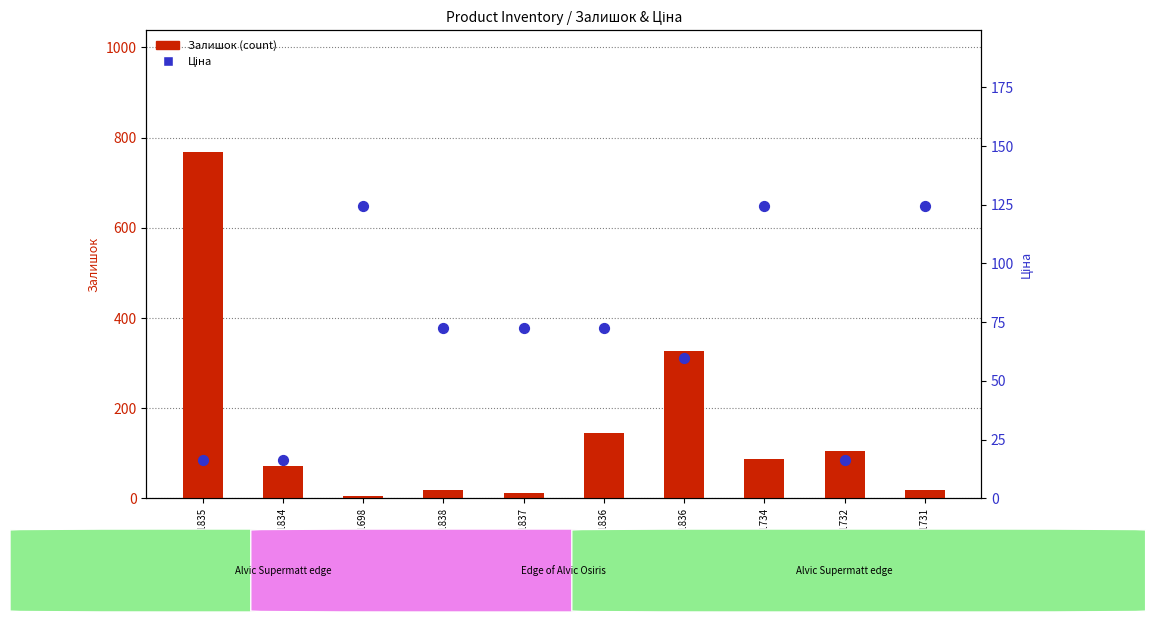

Which series has the largest total across all categories?

Залишок